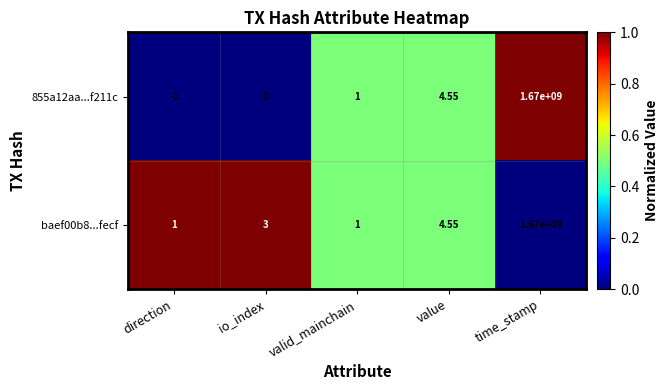

At which label is baef00b8...fecf closest to 835000000?

value